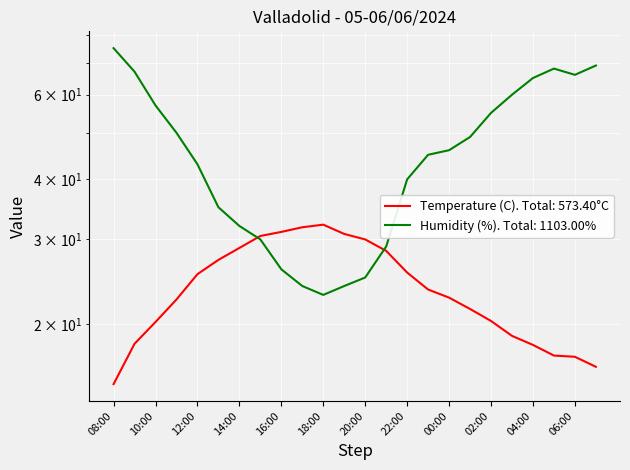

What position from the right is 20:00?

12